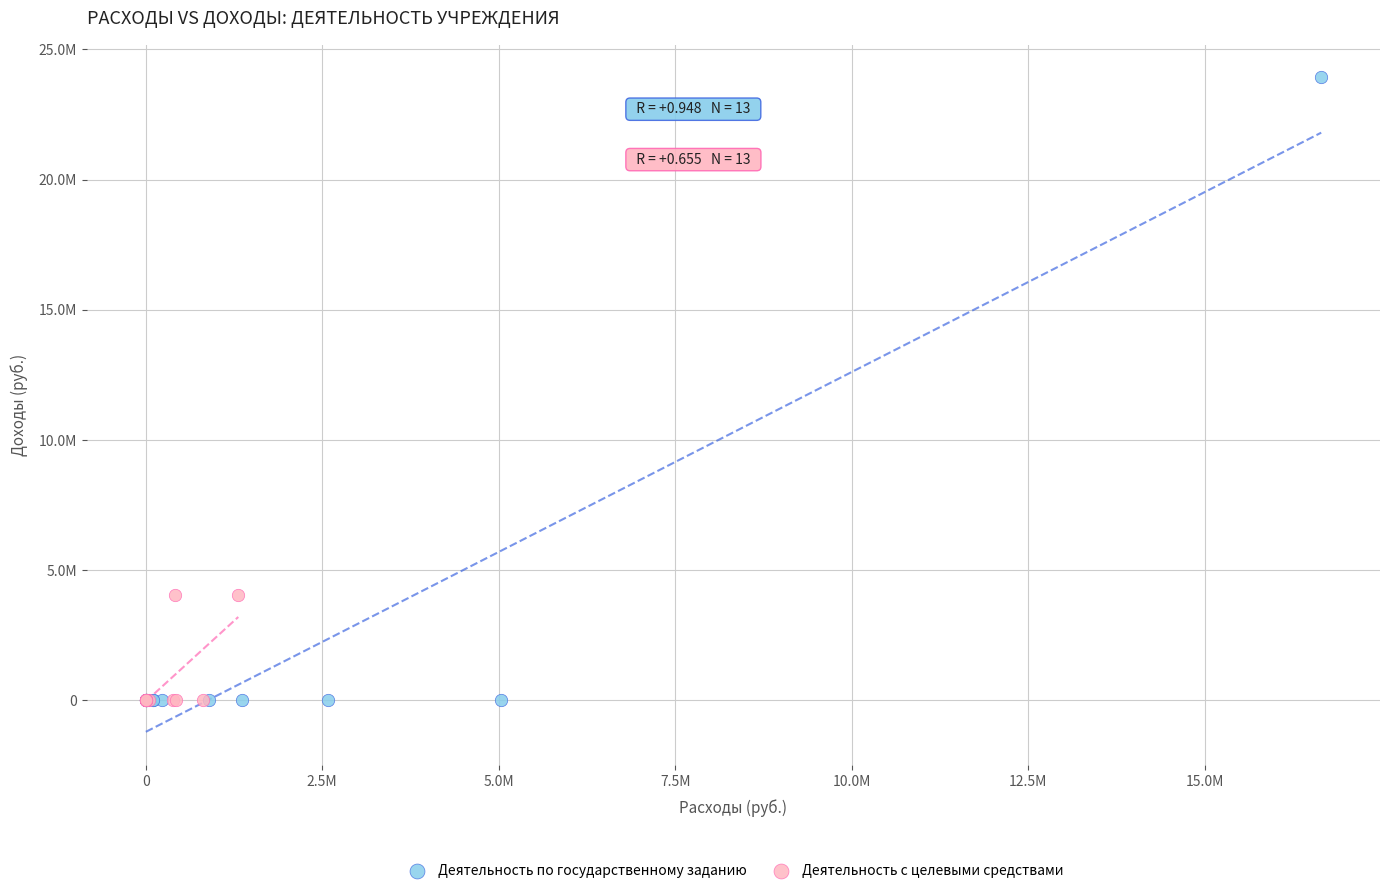

What are all the series names shown in the legend?

Деятельность по государственному заданию, Деятельность с целевыми средствами